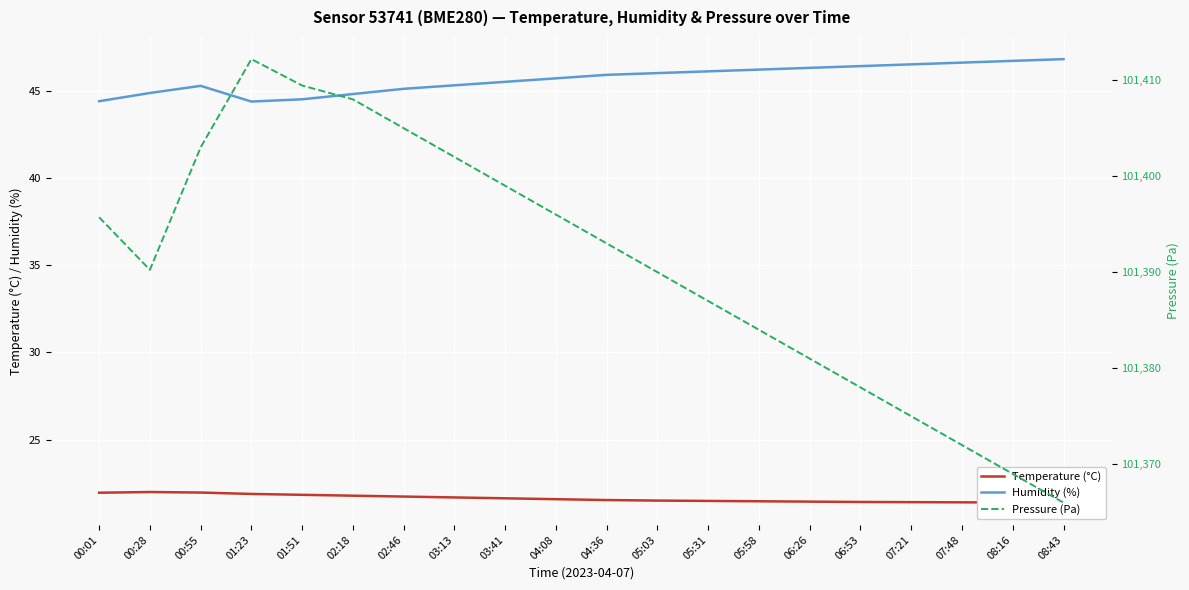

At which category does the chart reach its minimum across all series?

08:43